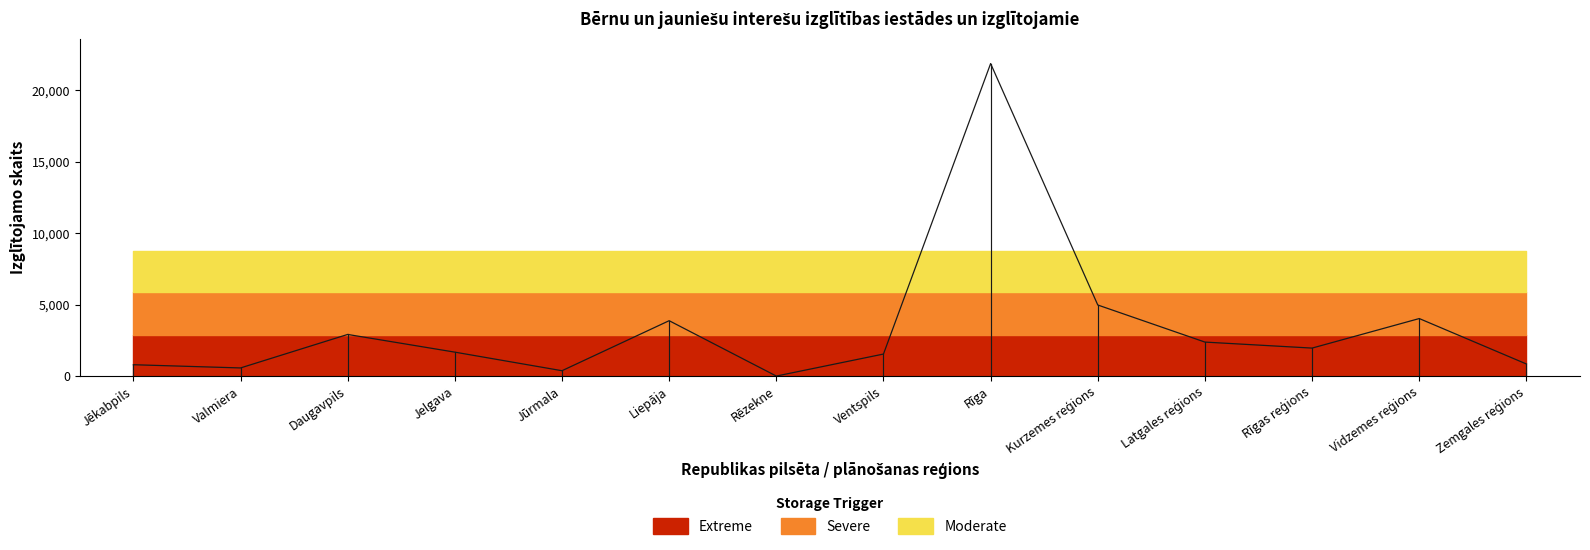

What is the sum of all values?

47777